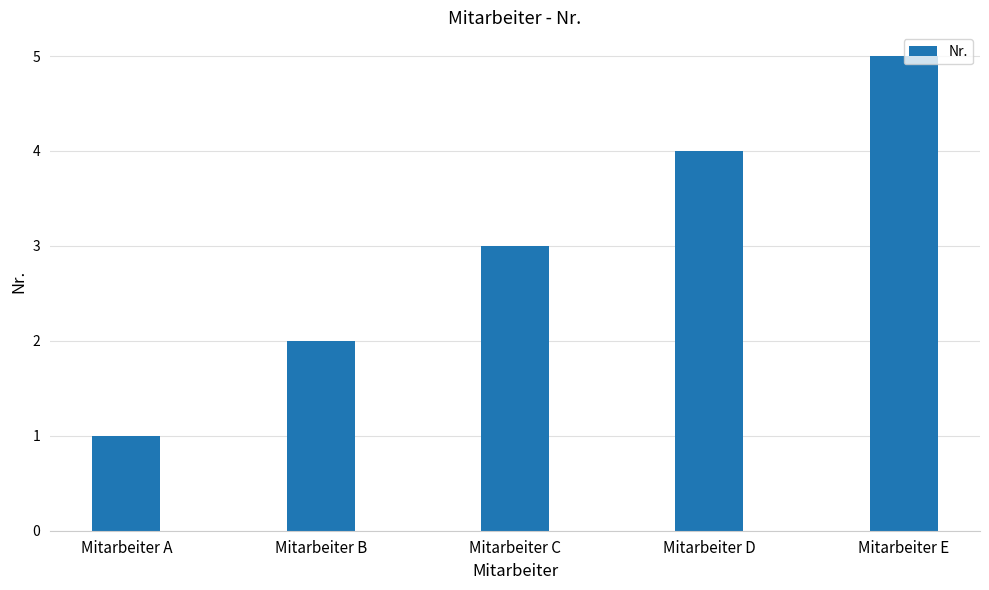

What is the difference between the maximum and minimum values?

4